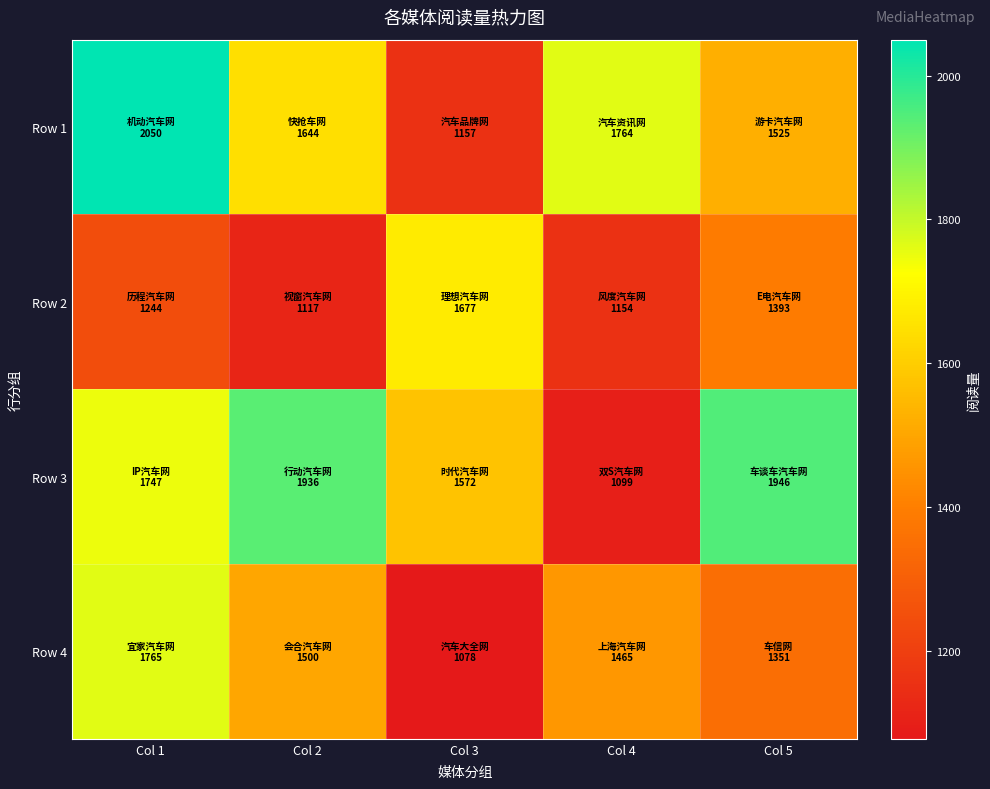

At Col 4, list the series in order from largest to smallest.

Row 1, Row 4, Row 2, Row 3